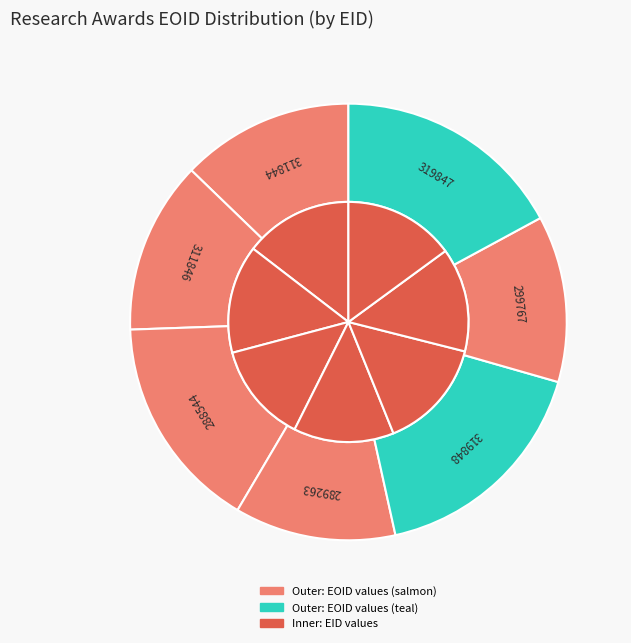

How many slices are in this pie chart?

7